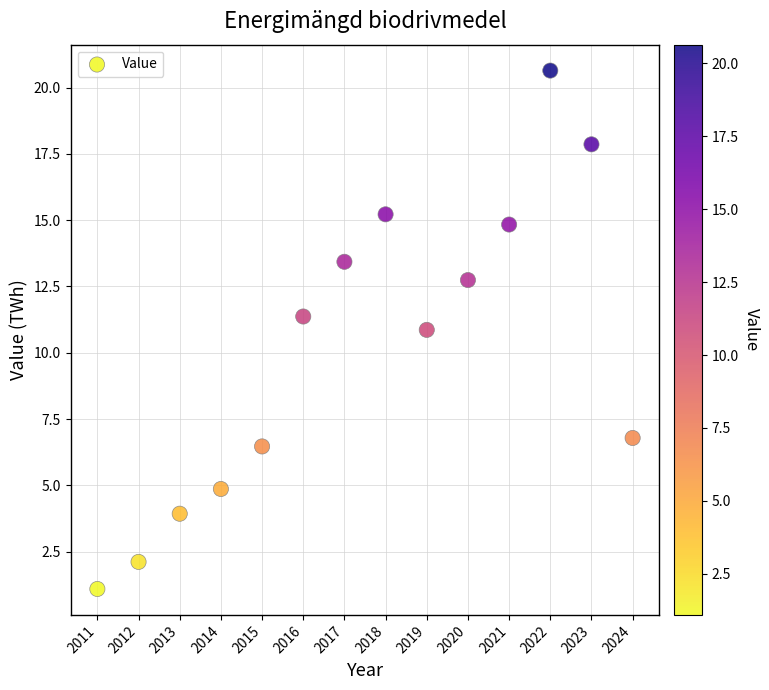

What is the range of X values (max minus min)?

13.0